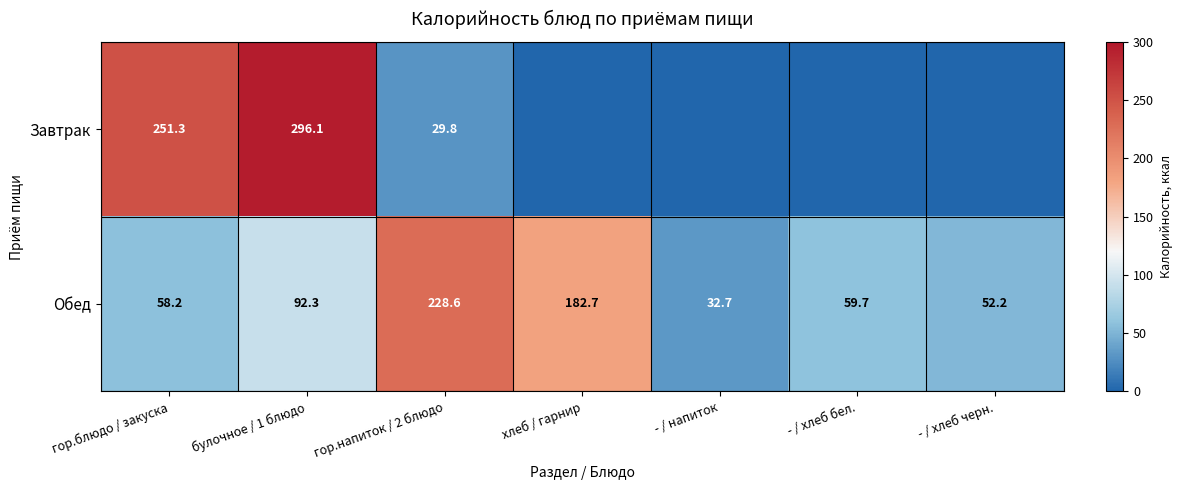

How many distinct data groups are displayed?

2